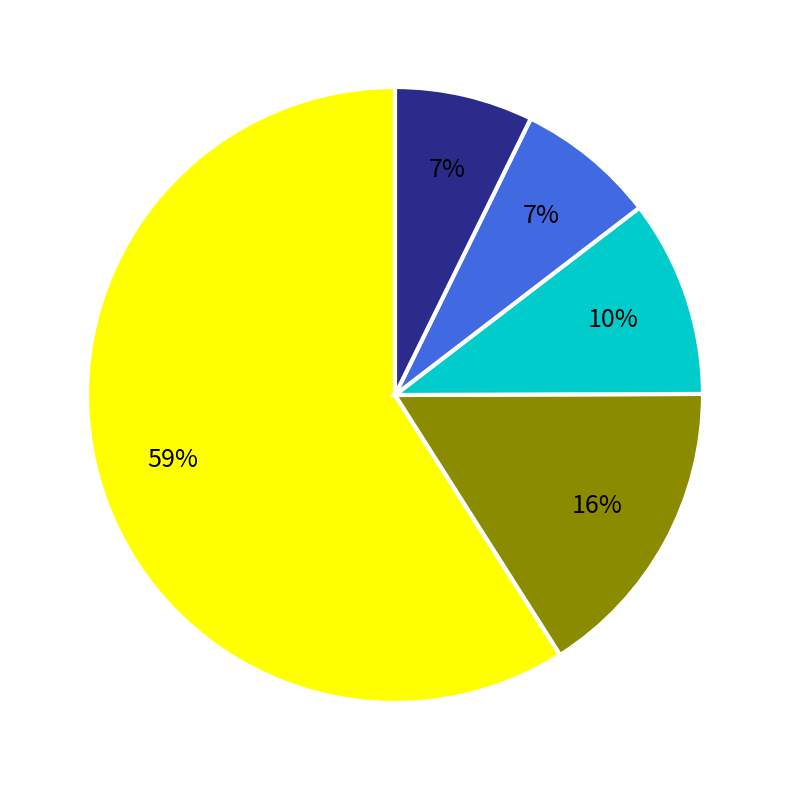

How many slices are in this pie chart?

5